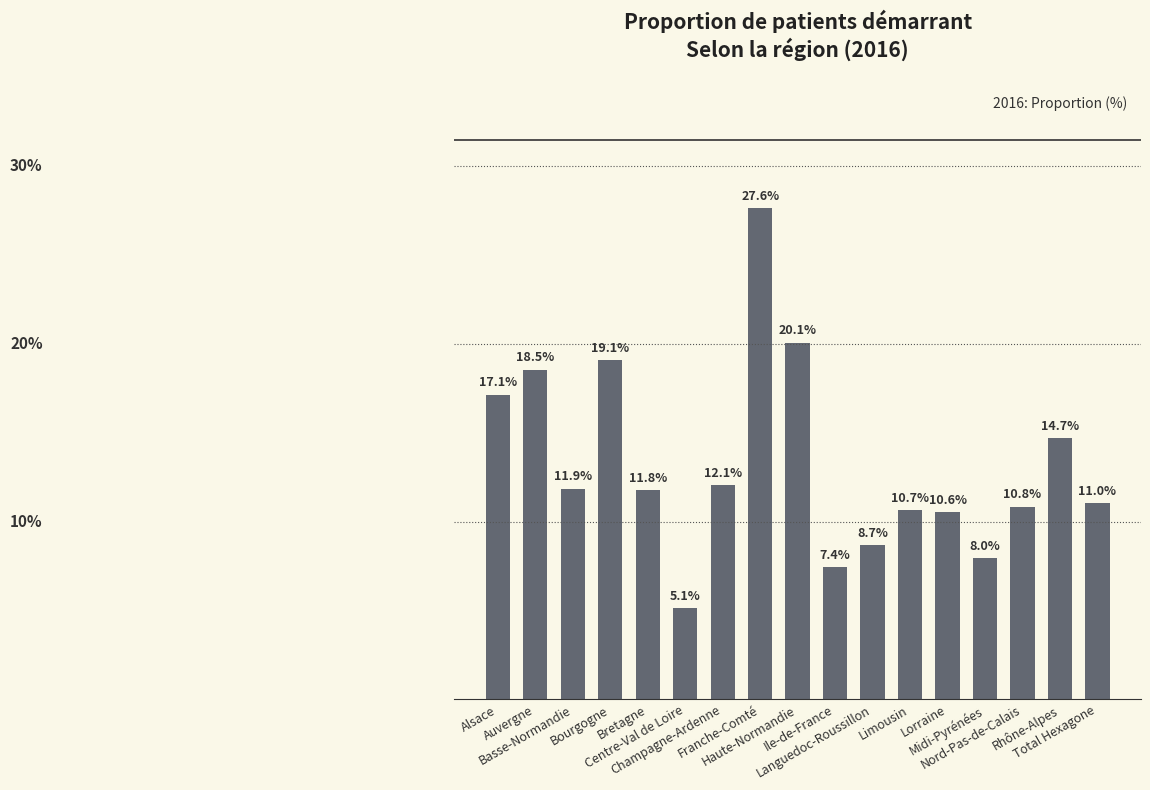

What value does the data have at Limousin?

10.7